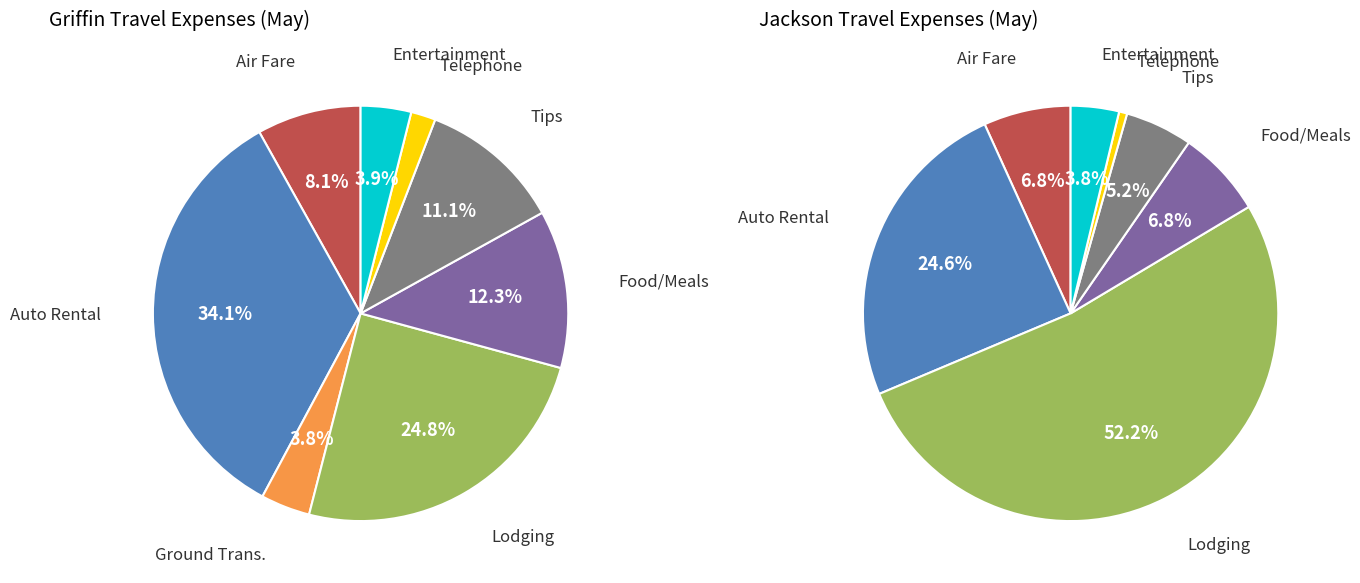

Is the sum of Parking and Air Fare greater than half?

No